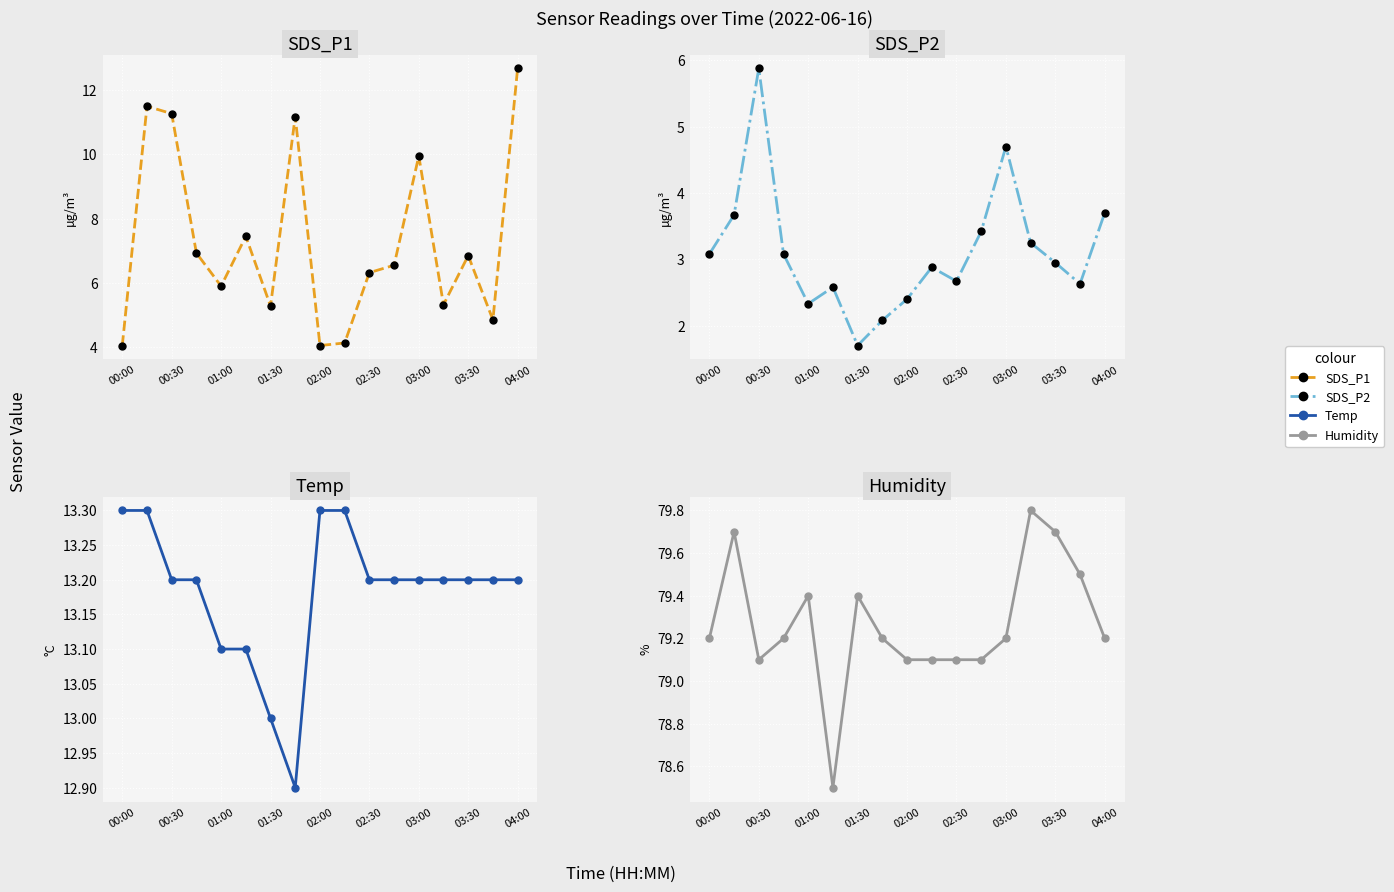

How many series are shown in this chart?

4